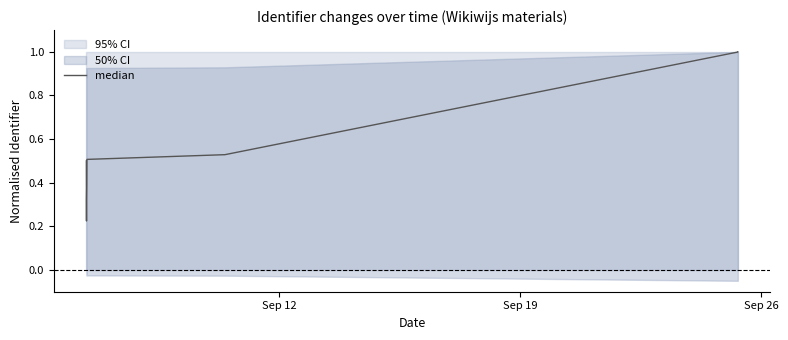

True or false: the data shows 0.8 at 5.

False